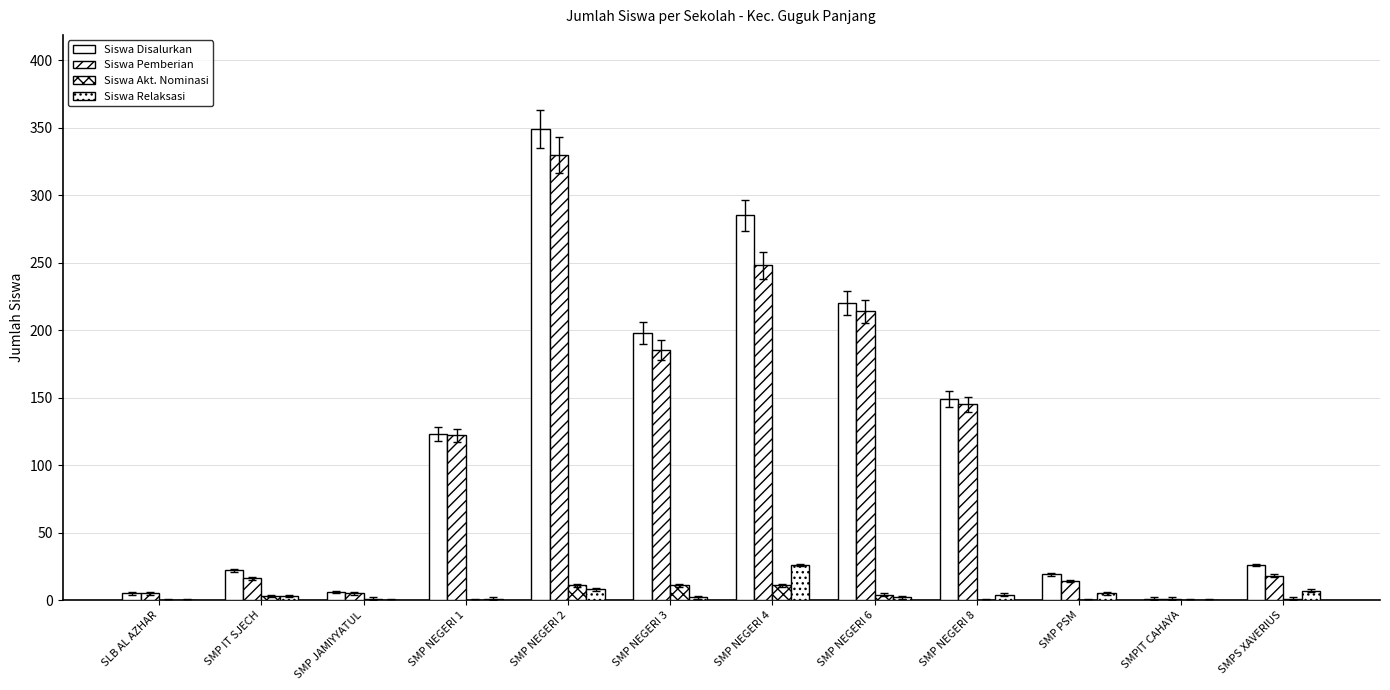

How many categories are shown in the chart?

12